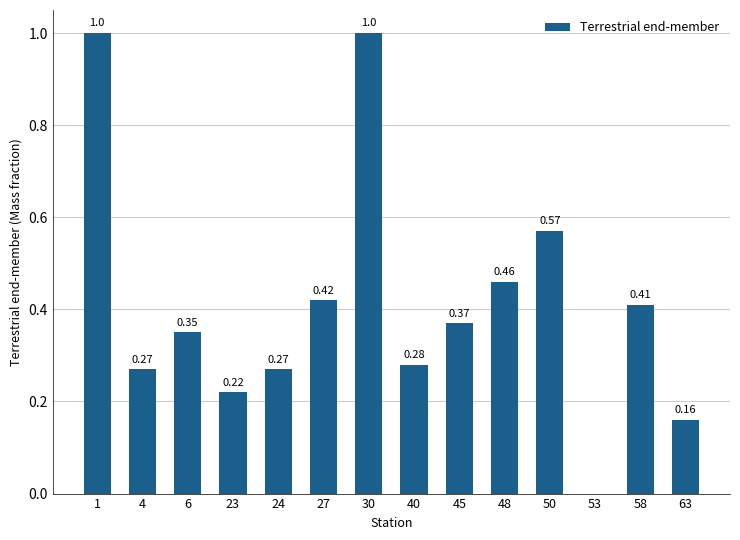

Which has a higher value, 30 or 6?

30